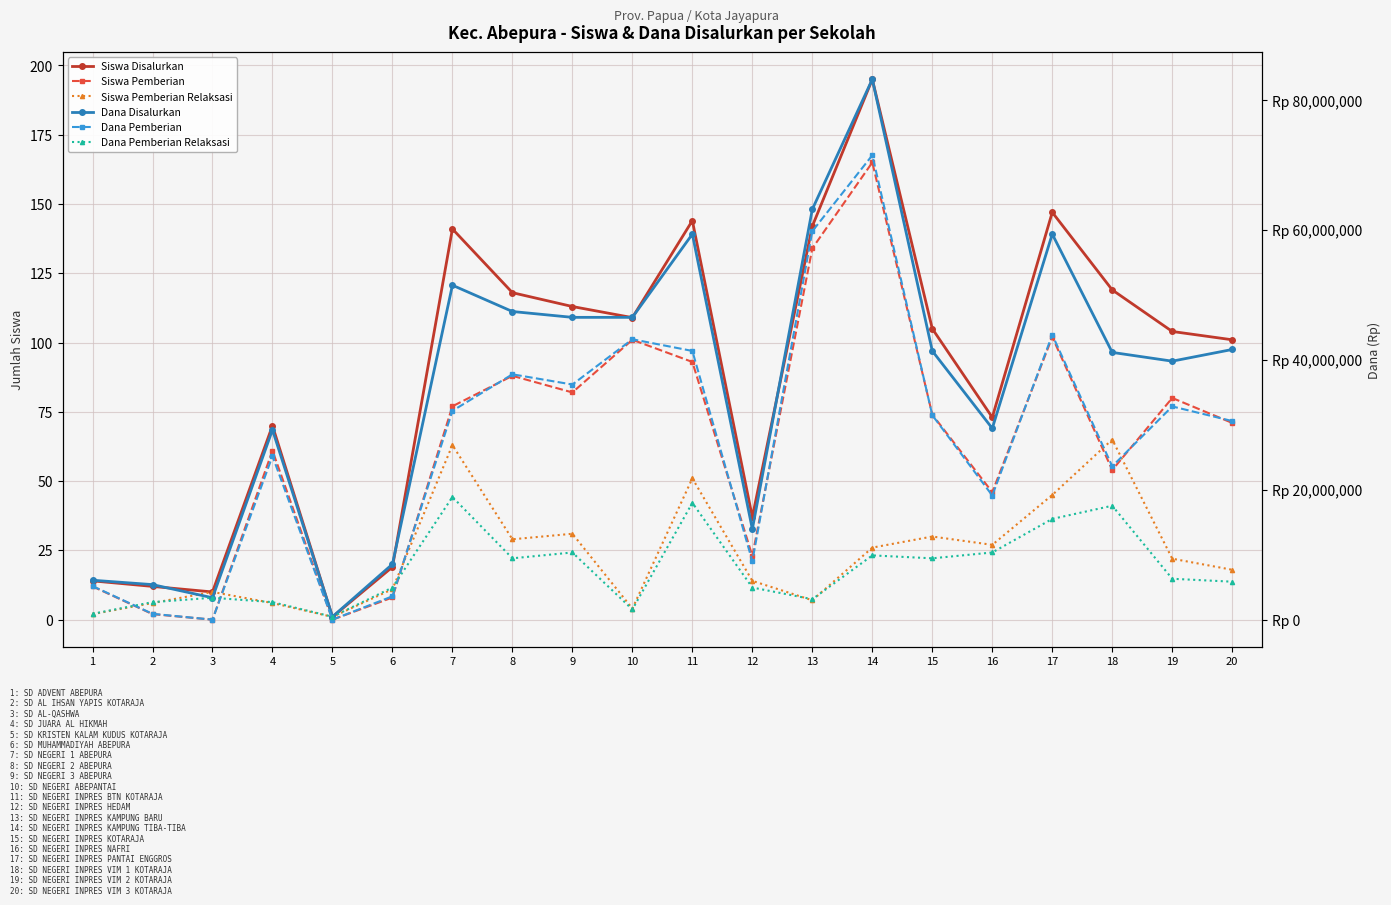

Where does the Dana Pemberian Relaksasi series first go above 6300000?

7